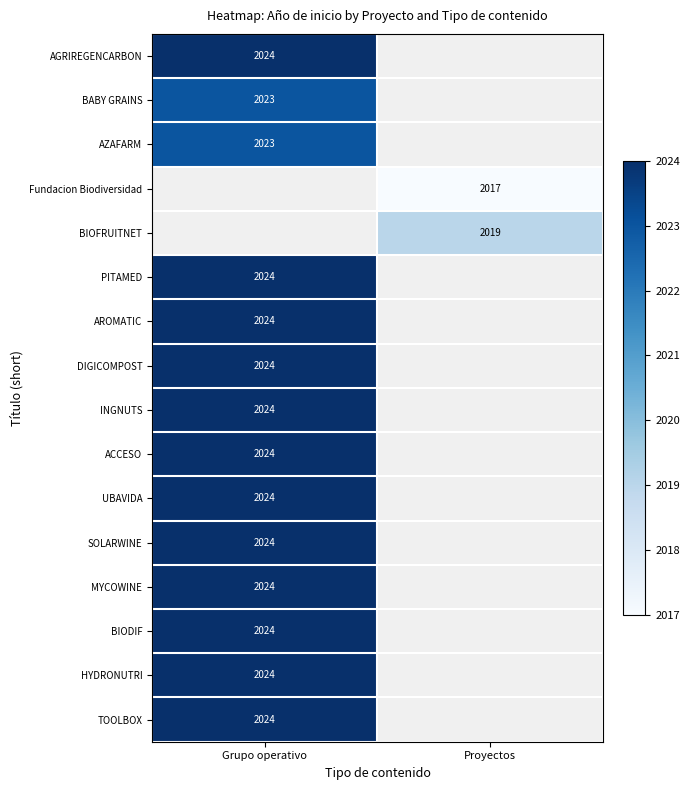

True or false: BIOFRUITNET has a value of 2019 at Proyectos.

True